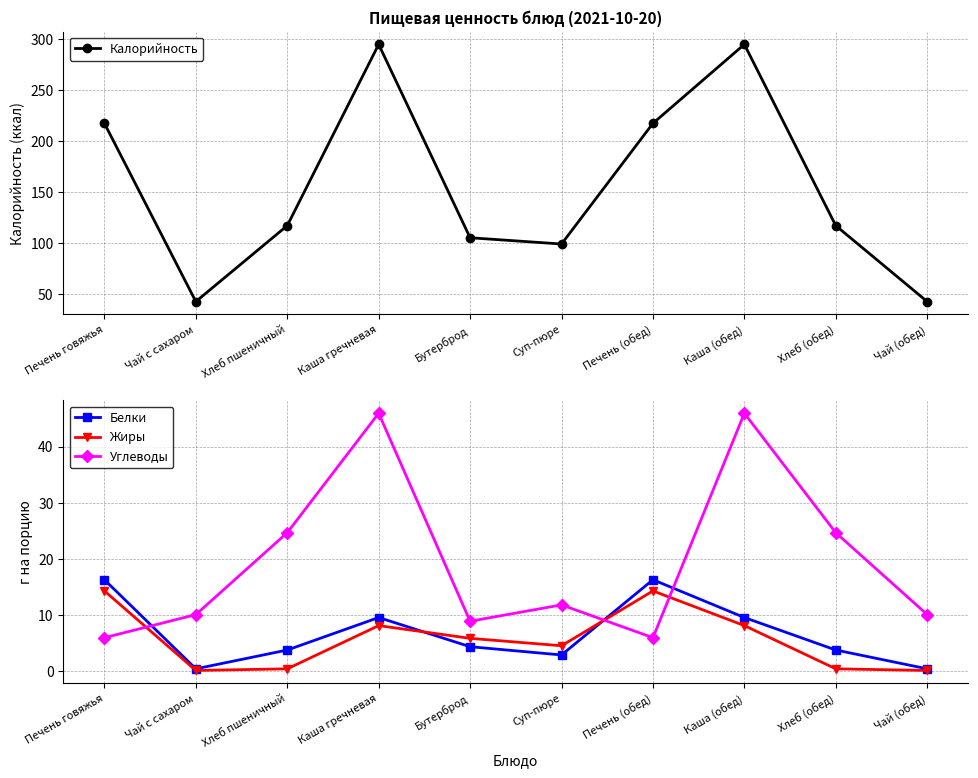

Reading left to right, extract all data points from this chart.

Калорийность: 217.4	42.8	117.2	294.8	105.3	99.2	217.4	294.8	117.2	42.8
Белки: 16.3	0.4	3.8	9.5	4.3	2.9	16.3	9.5	3.8	0.4
Жиры: 14.3	0.1	0.4	8.1	5.8	4.5	14.3	8.1	0.4	0.1
Углеводы: 6.0	10.1	24.6	45.9	8.9	11.8	6.0	45.9	24.6	10.1